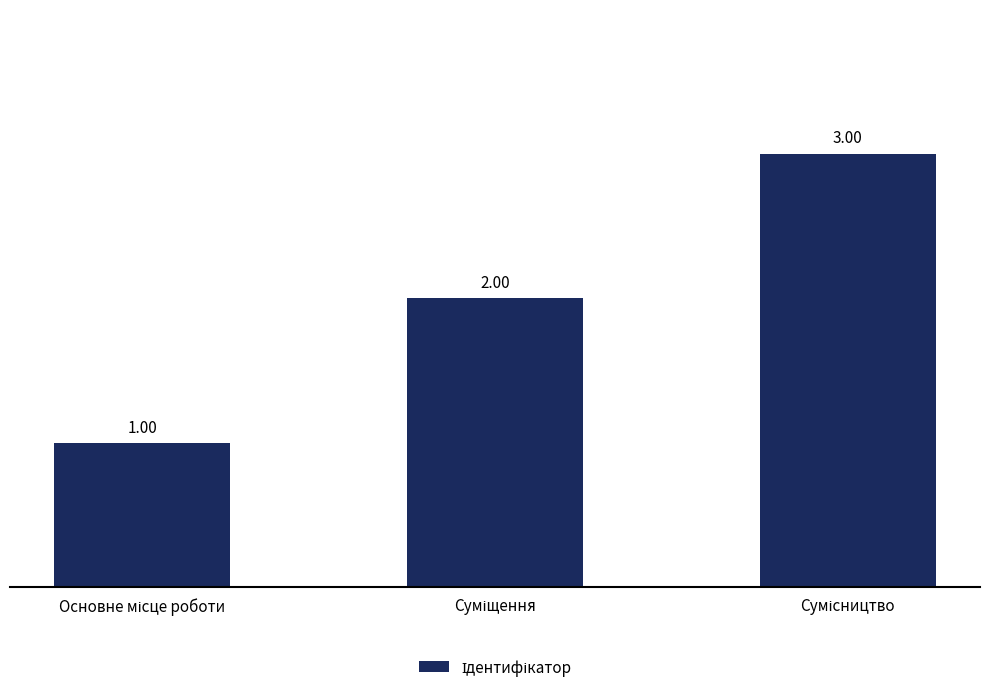

What is the sum of all values?

6